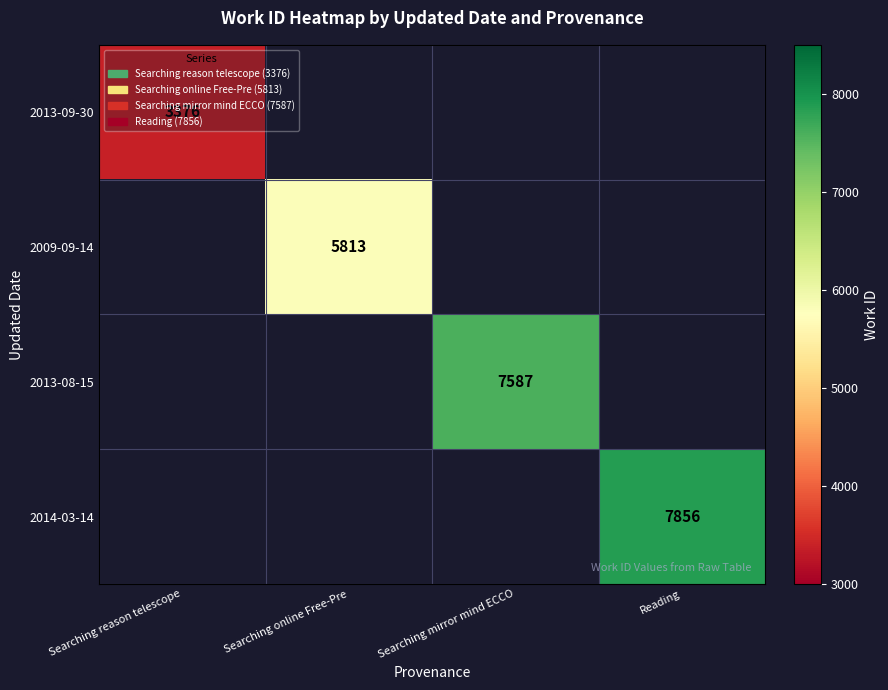

At how many categories does at least one series exceed 6329?

2